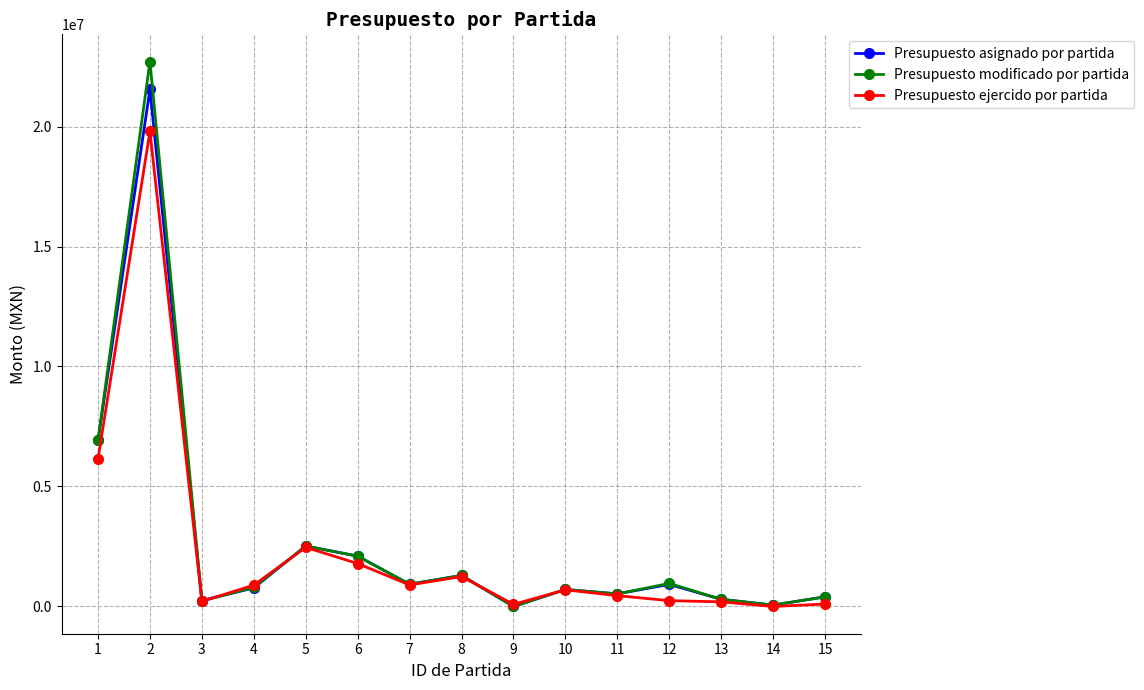

True or false: Presupuesto ejercido por partida has more than 1 interior local peaks.

True